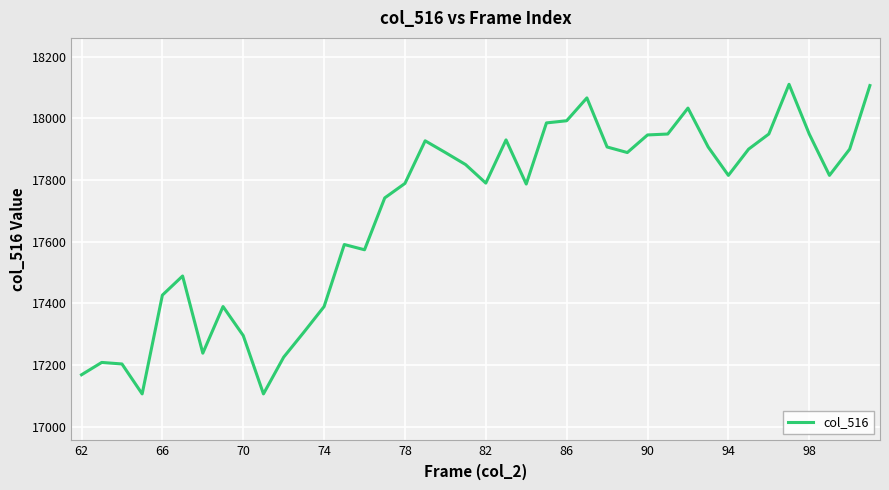

What is the greatest value displayed?

18110